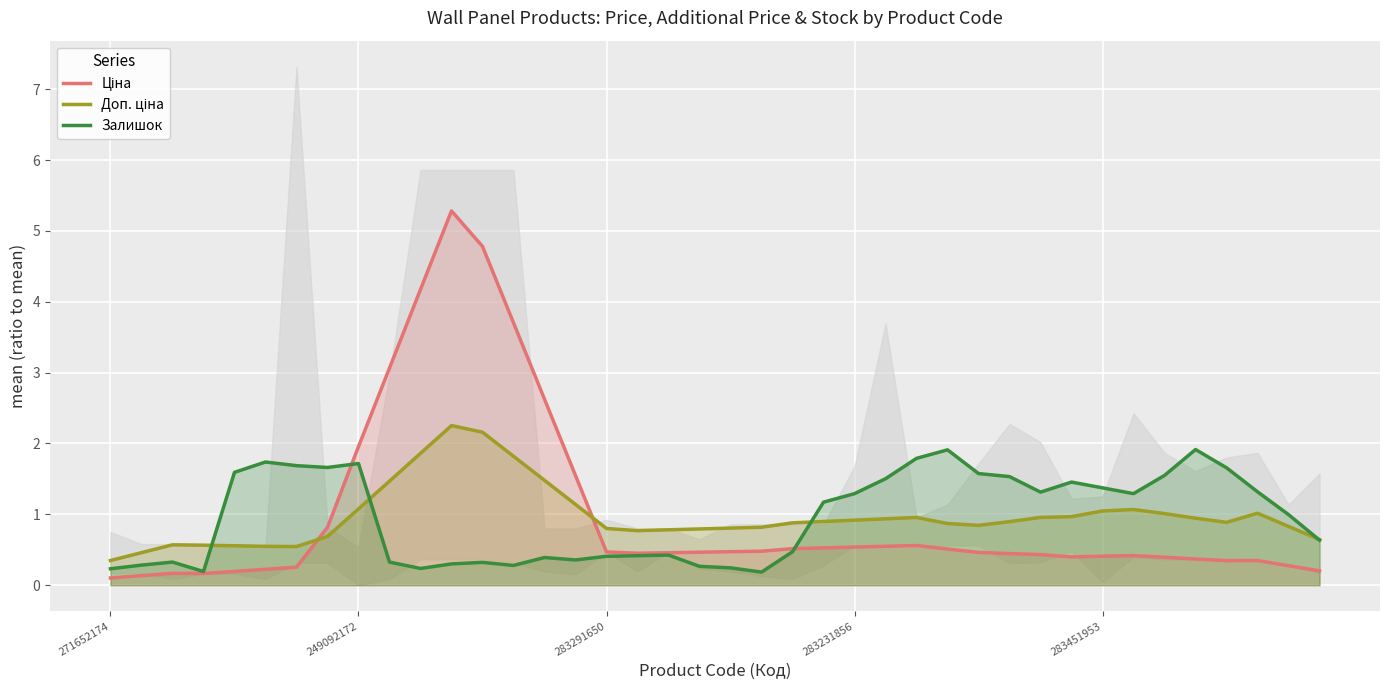

What is the highest value of the Залишок series?

1.9